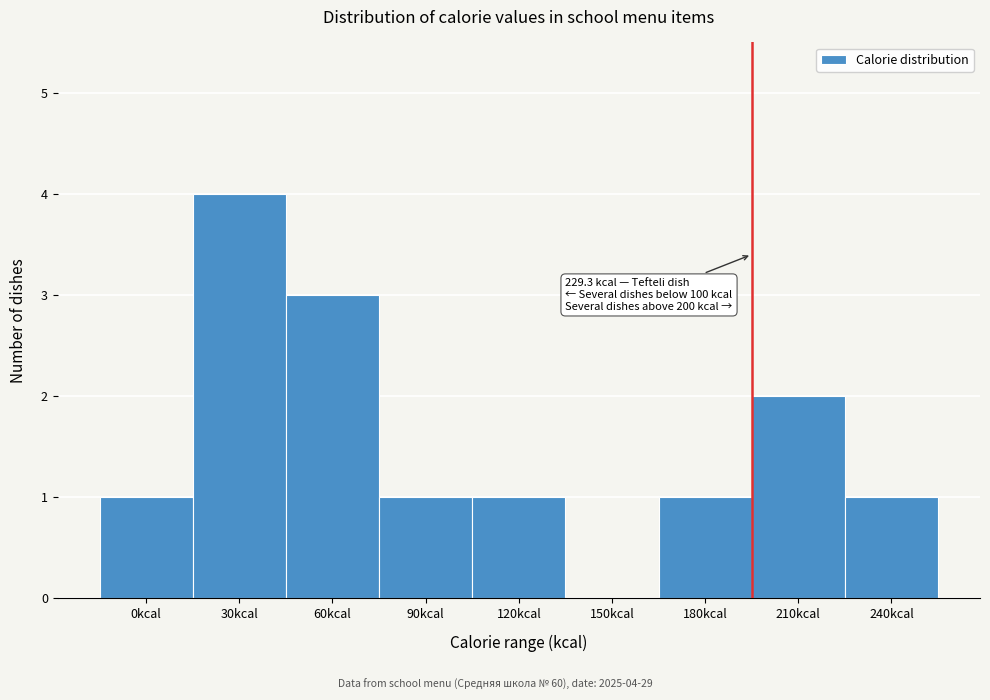

Reading left to right, list all the values displayed in this chart.

0kcal=1	30kcal=4	60kcal=3	90kcal=1	120kcal=1	150kcal=0	180kcal=1	210kcal=2	240kcal=1